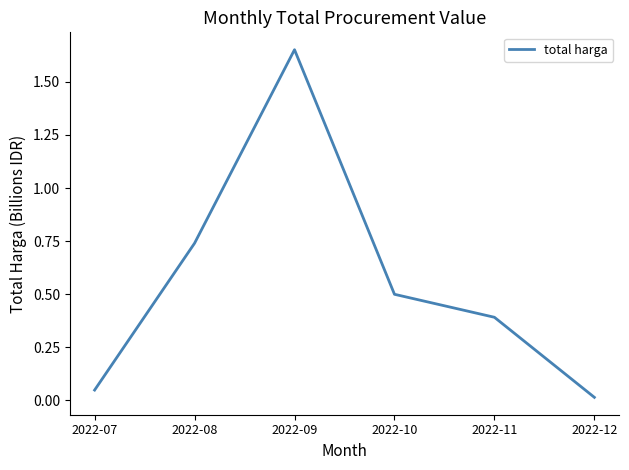

How many interior local peaks (higher than both neighbors) does the data have?

1